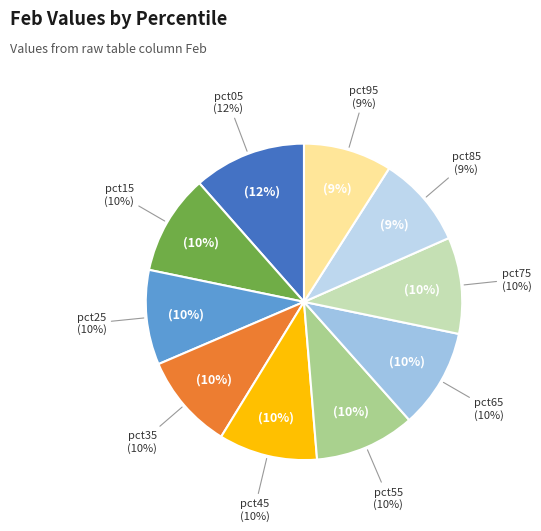

Combined, what portion of the pie is pct25 and pct85?

19.0%